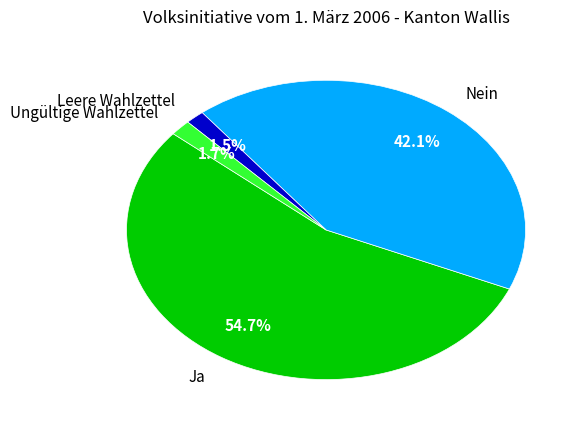

The Nein slice represents 49% of the pie. True or false?

False